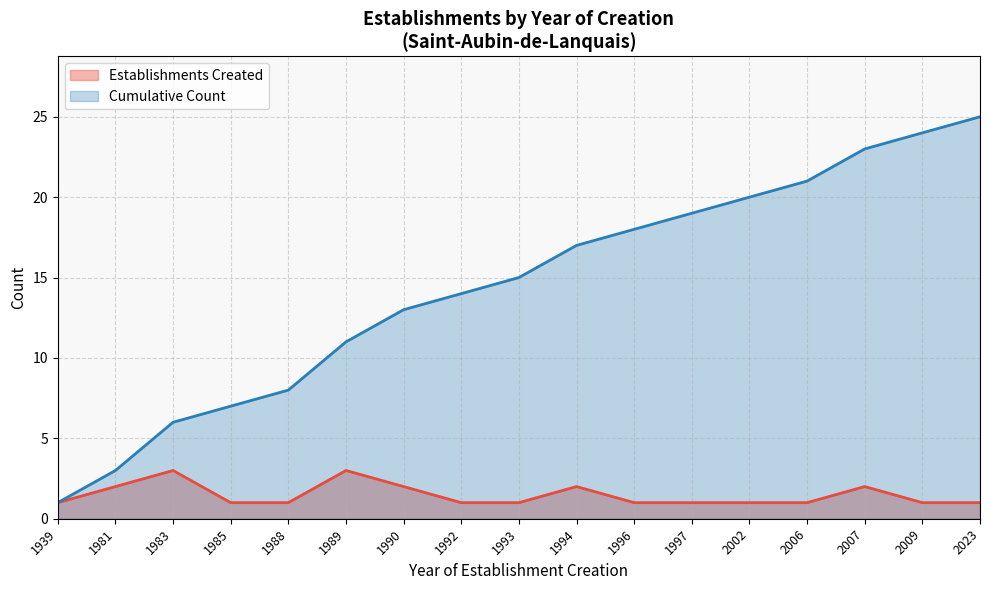

What is the sum of all Establishments Created values?

25